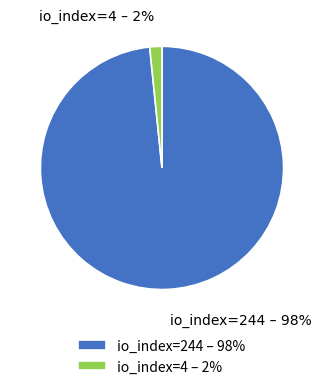

To the nearest percent, what is the average slice percentage?

50%